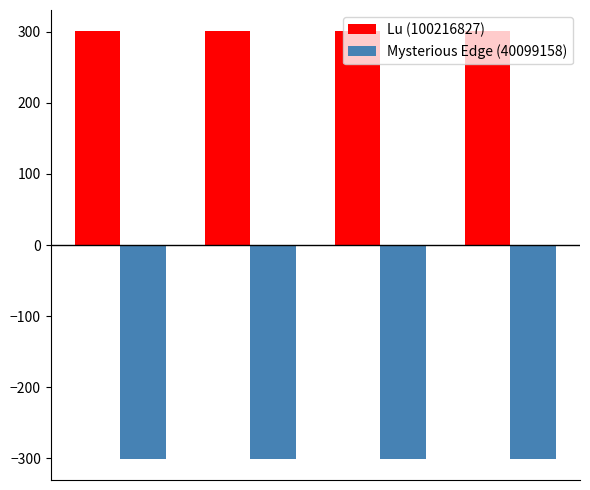

List the series in order of their peak value, highest first.

Lu (100216827), Mysterious Edge (40099158)